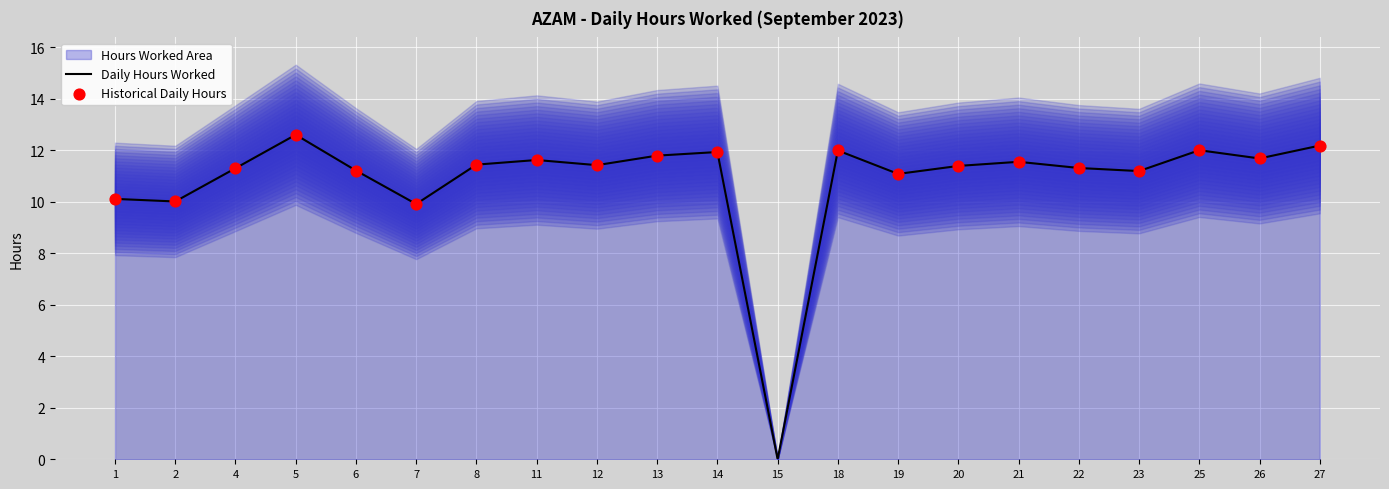

What is the change in value from 1 to 22?

+1.2